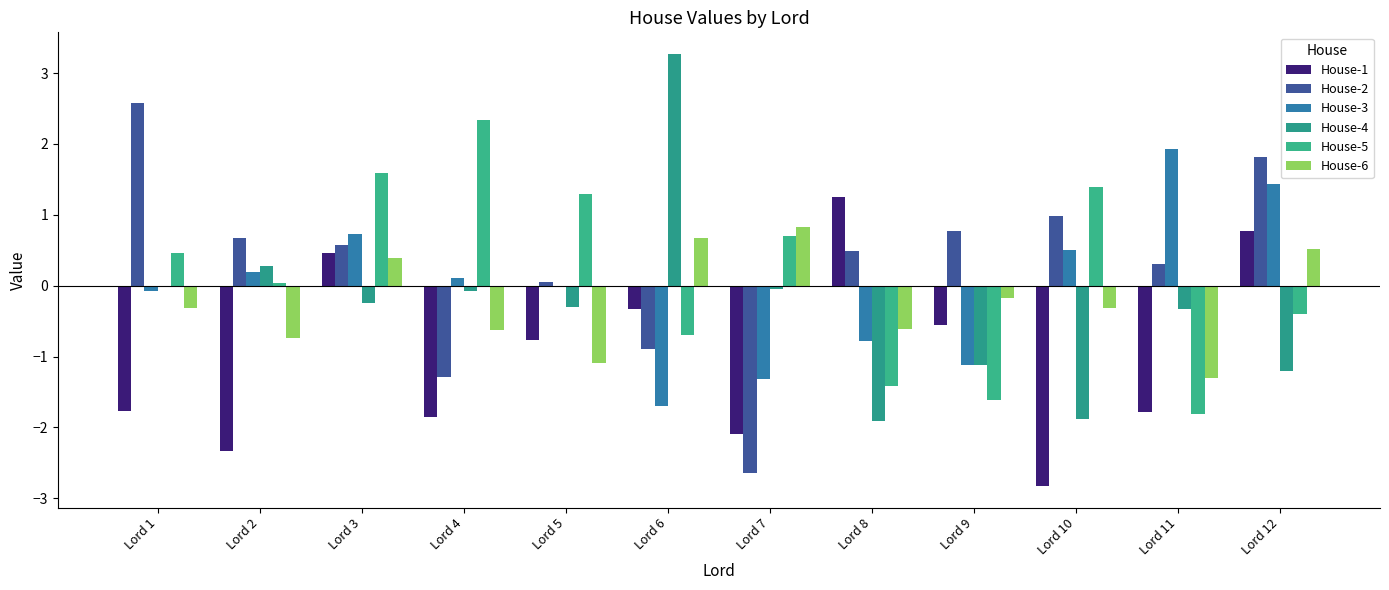

Which label corresponds to the largest value in the chart?

Lord 6